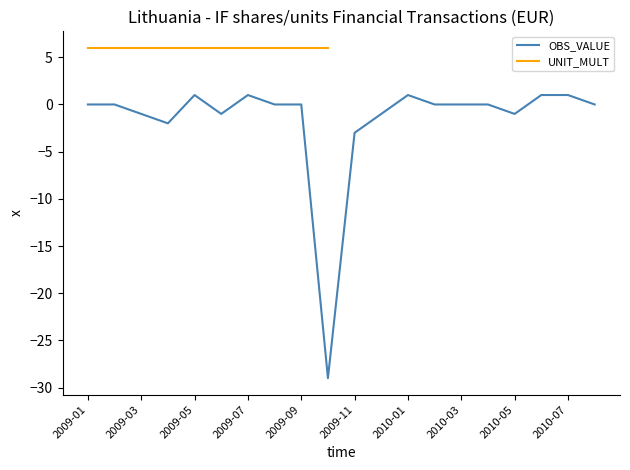

The chart shows a value of 2 at 2010-01. True or false?

False